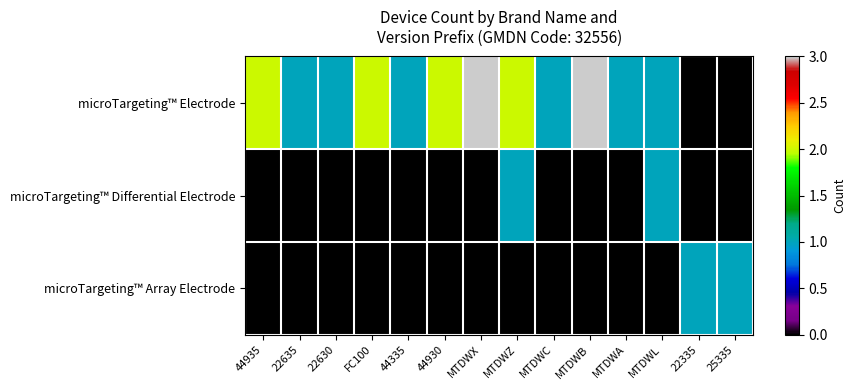

Rank the series at MTDWA from highest to lowest value.

microTargeting™ Electrode, microTargeting™ Differential Electrode, microTargeting™ Array Electrode